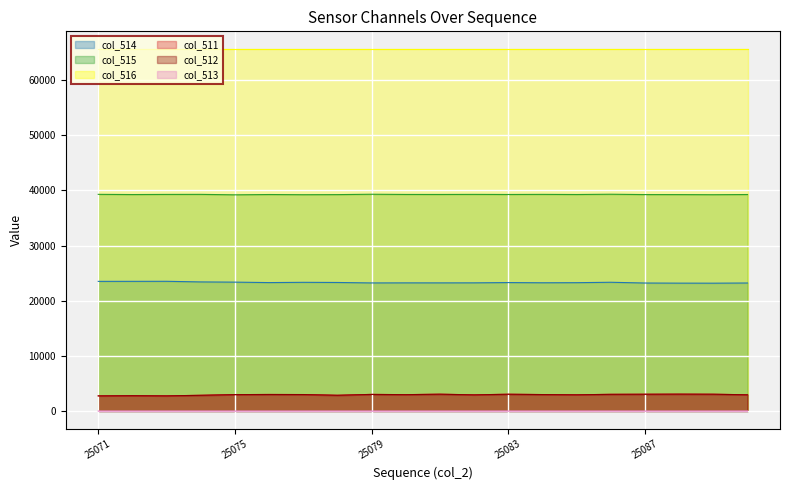

The col_511 series shows 2758 at 25073. True or false?

True